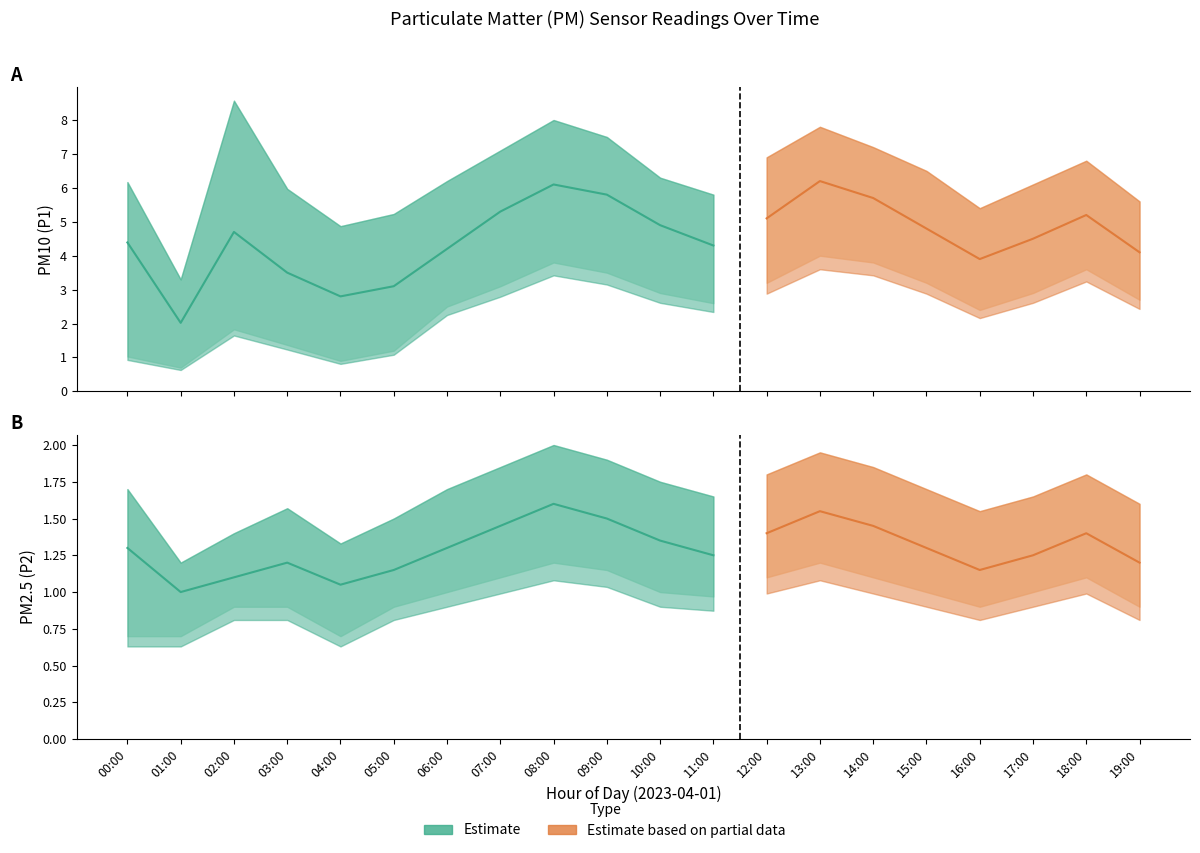

True or false: P2 and P2_upper intersect in this chart.

False